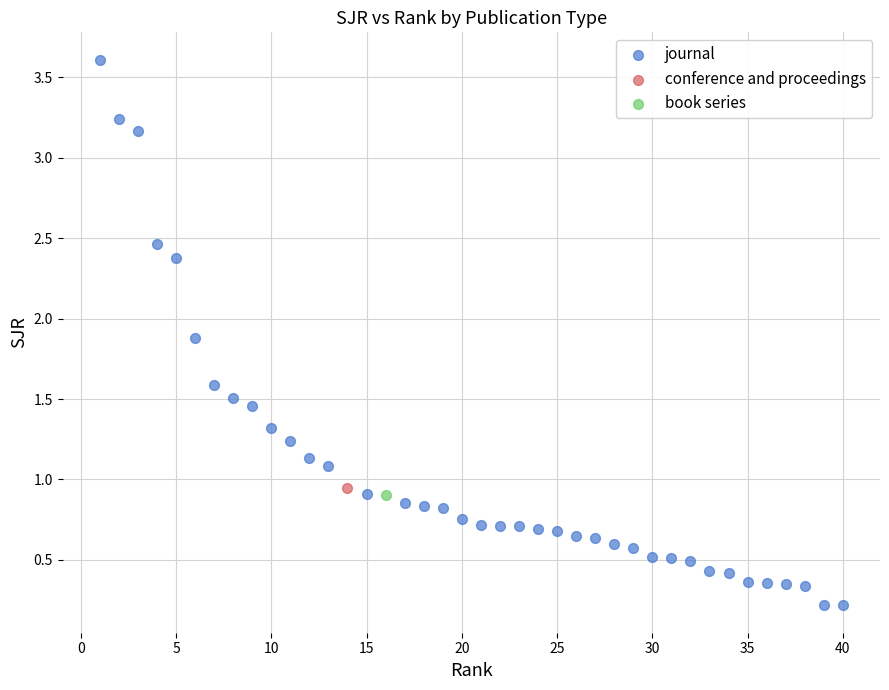

What are all the series names shown in the legend?

journal, conference and proceedings, book series